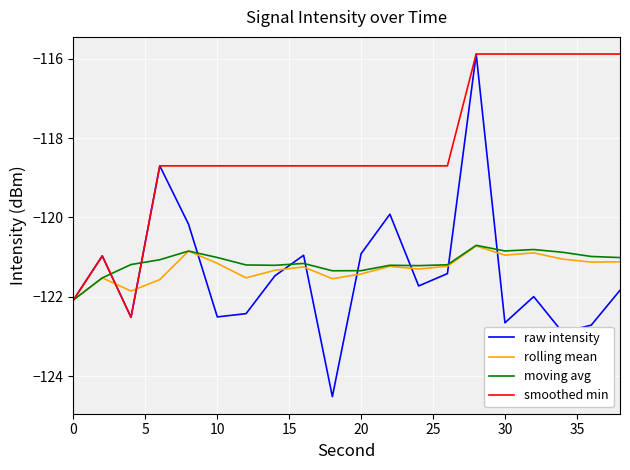

What is the maximum value for smoothed min?

-115.9